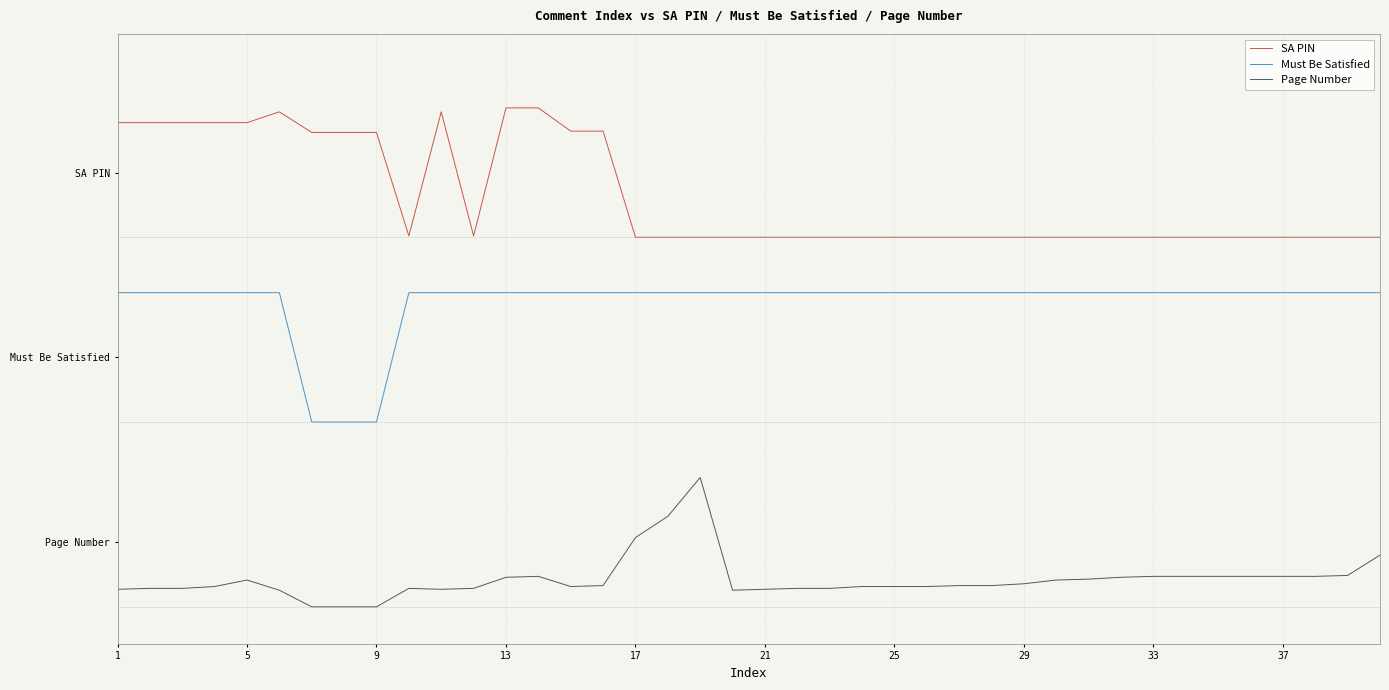

Reading left to right, extract all data points from this chart.

SA PIN: 2.6	2.6	2.6	2.6	2.6	2.7	2.6	2.6	2.6	2.0	2.7	2.0	2.7	2.7	2.6	2.6	2.0	2.0	2.0	2.0	2.0	2.0	2.0	2.0	2.0	2.0	2.0	2.0	2.0	2.0	2.0	2.0	2.0	2.0	2.0	2.0	2.0	2.0	2.0	2.0
Must Be Satisfied: 1.7	1.7	1.7	1.7	1.7	1.7	1.0	1.0	1.0	1.7	1.7	1.7	1.7	1.7	1.7	1.7	1.7	1.7	1.7	1.7	1.7	1.7	1.7	1.7	1.7	1.7	1.7	1.7	1.7	1.7	1.7	1.7	1.7	1.7	1.7	1.7	1.7	1.7	1.7	1.7
Page Number: 0.1	0.1	0.1	0.1	0.1	0.1	0.0	0.0	0.0	0.1	0.1	0.1	0.2	0.2	0.1	0.1	0.4	0.5	0.7	0.1	0.1	0.1	0.1	0.1	0.1	0.1	0.1	0.1	0.1	0.1	0.1	0.2	0.2	0.2	0.2	0.2	0.2	0.2	0.2	0.3